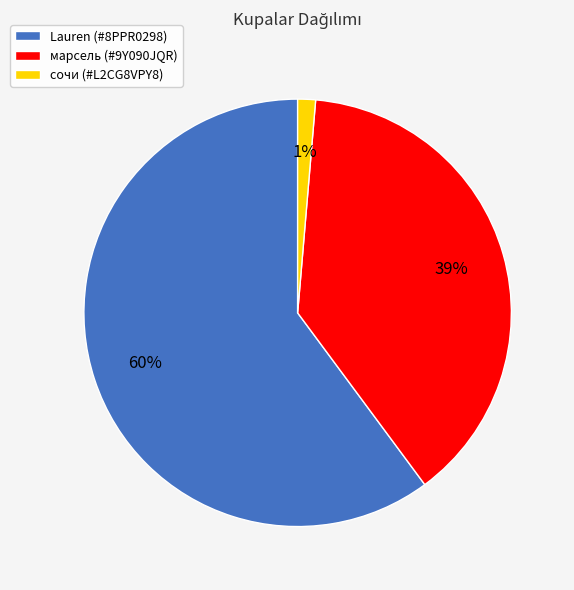

Which category has the smallest portion of the pie?

сочи (#L2CG8VPY8)